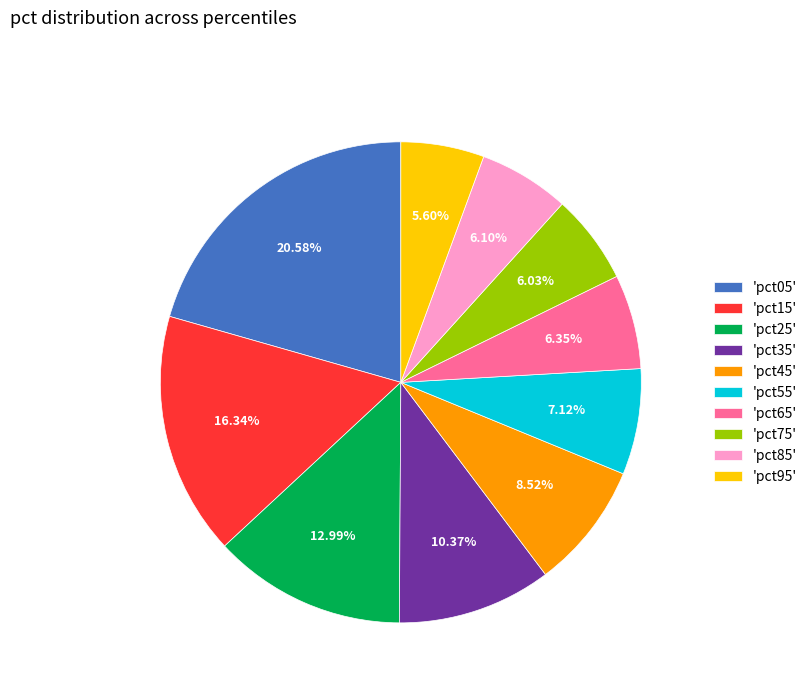

How many slices are in this pie chart?

10